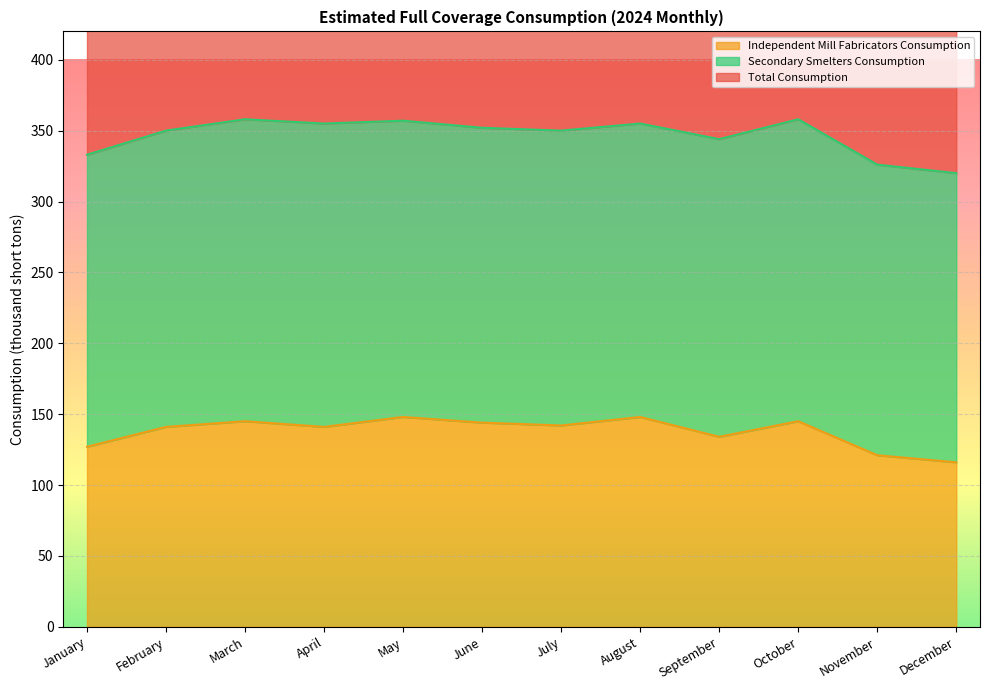

In Independent Mill Fabricators Consumption, how many points are higher than both neighbors (excluding endpoints)?

4